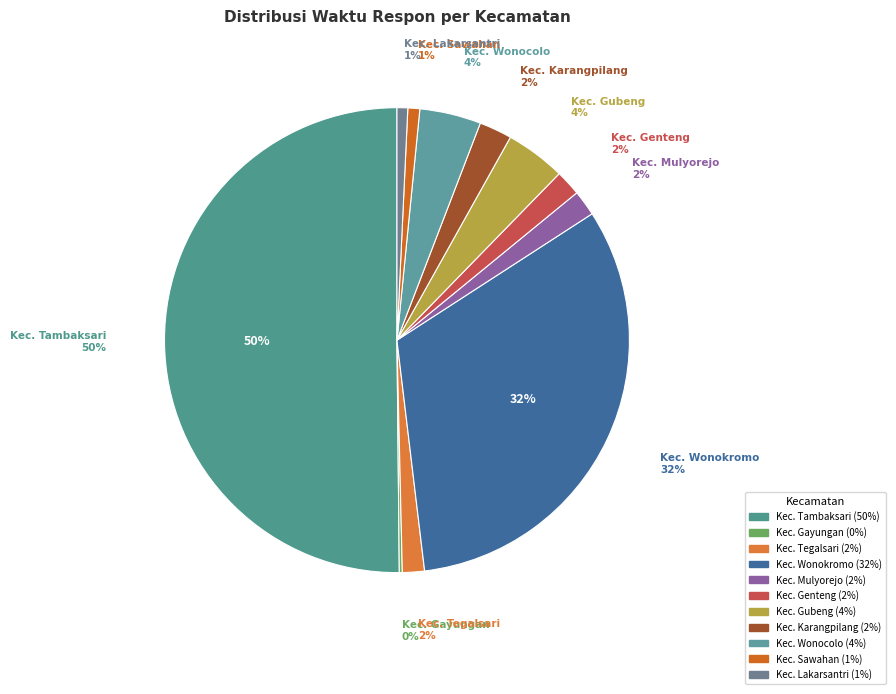

How many segments does this pie chart have?

11